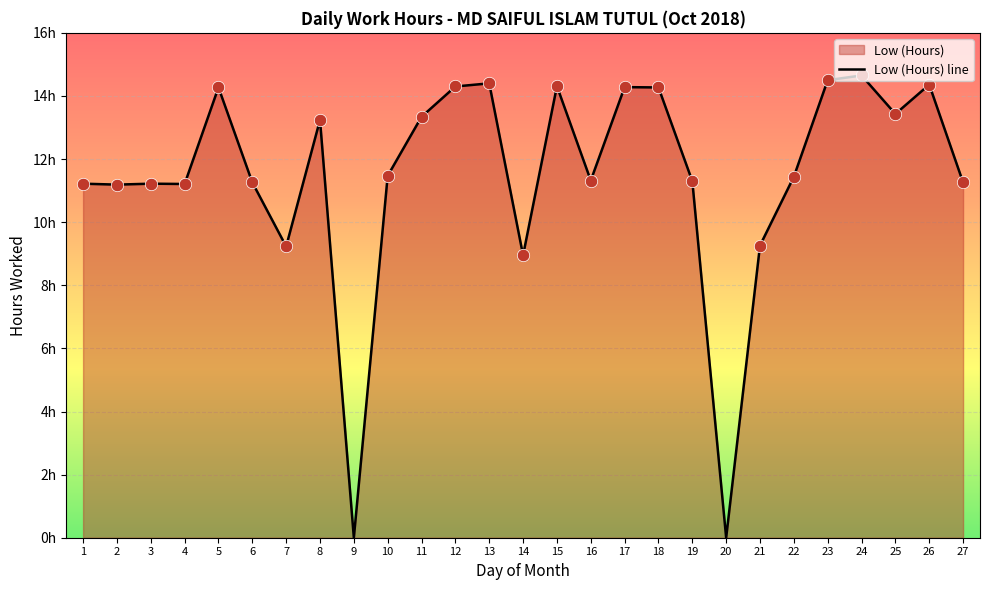

What is the change in value from 20 to 27?

+11.3